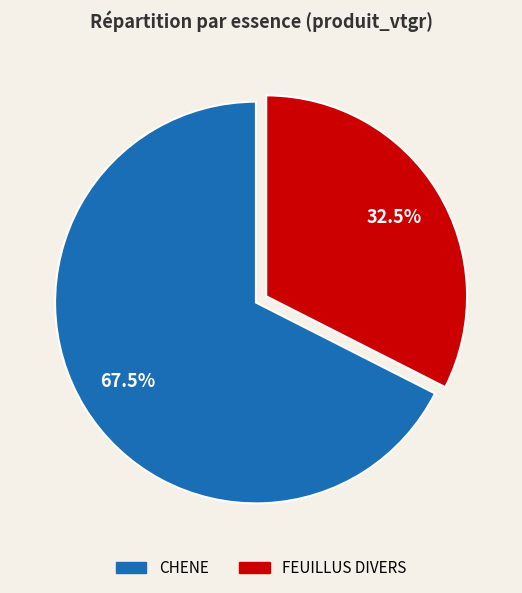

Is there a majority slice in this chart?

Yes